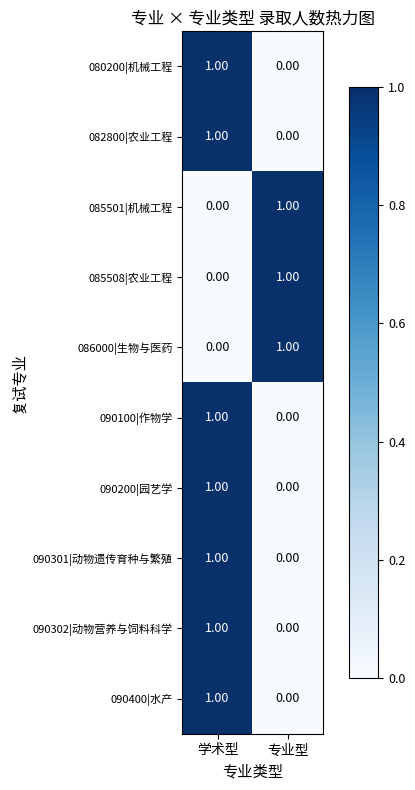

List the labels in order of 085508|农业工程 value, largest first.

专业型, 学术型